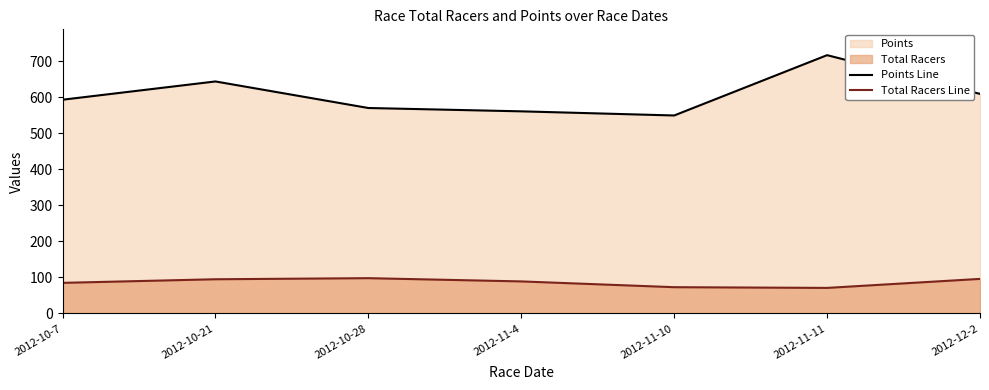

How many data points in Total Racers Line are less than 89?

3